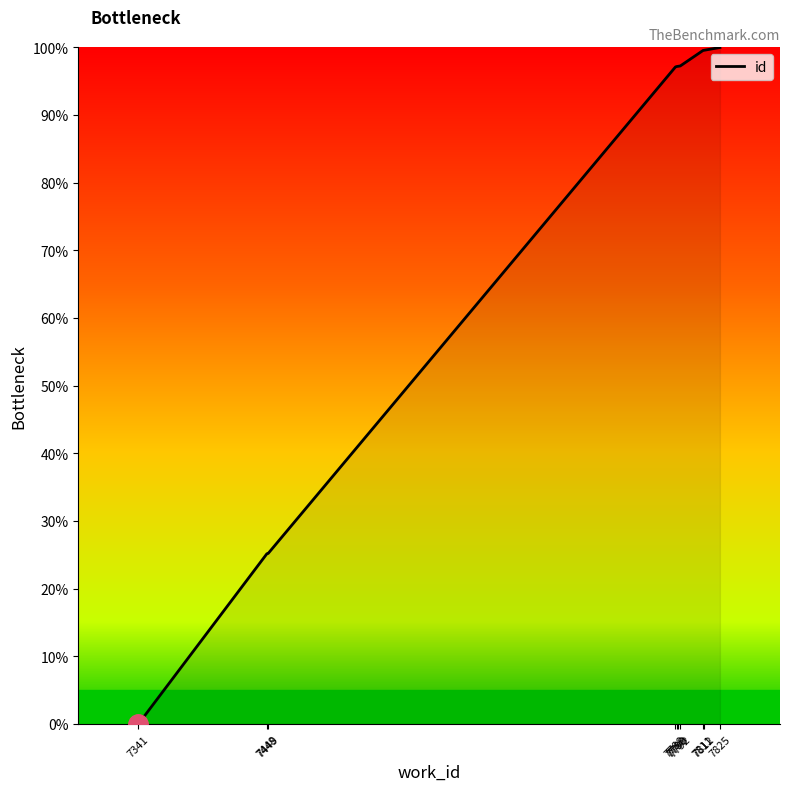

What is the difference between the maximum and minimum values?

100.0